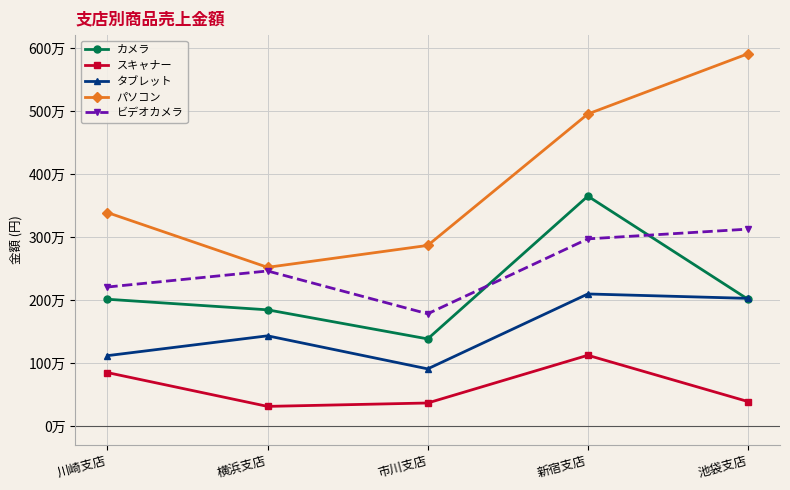

What is the difference between the maximum and minimum values in the カメラ series?

2268000